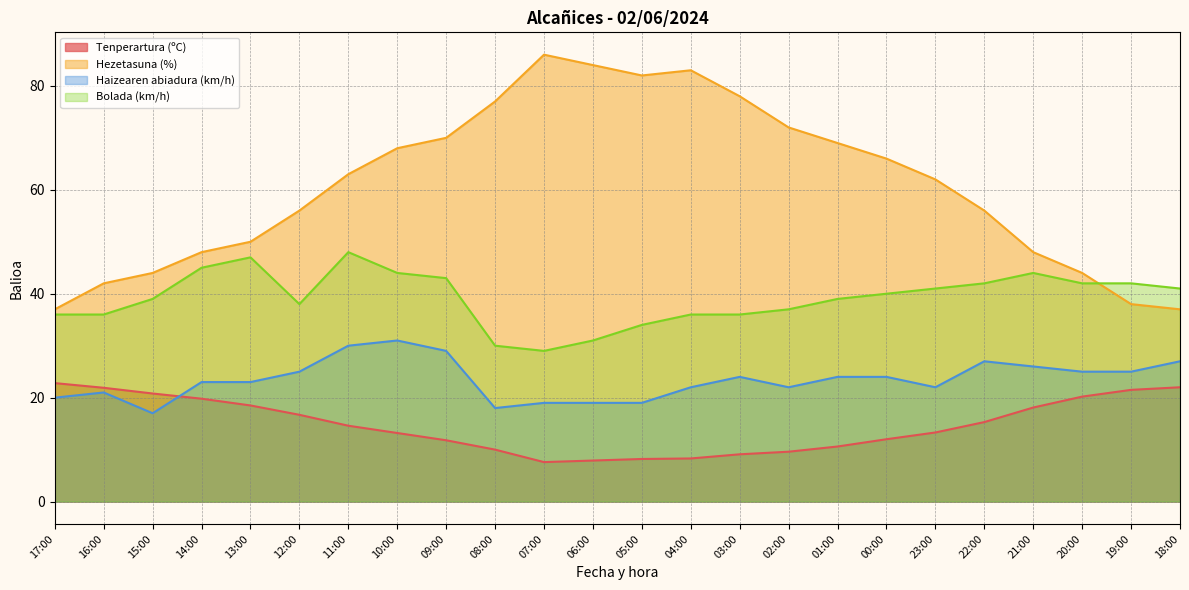

How many categories are shown in the chart?

24